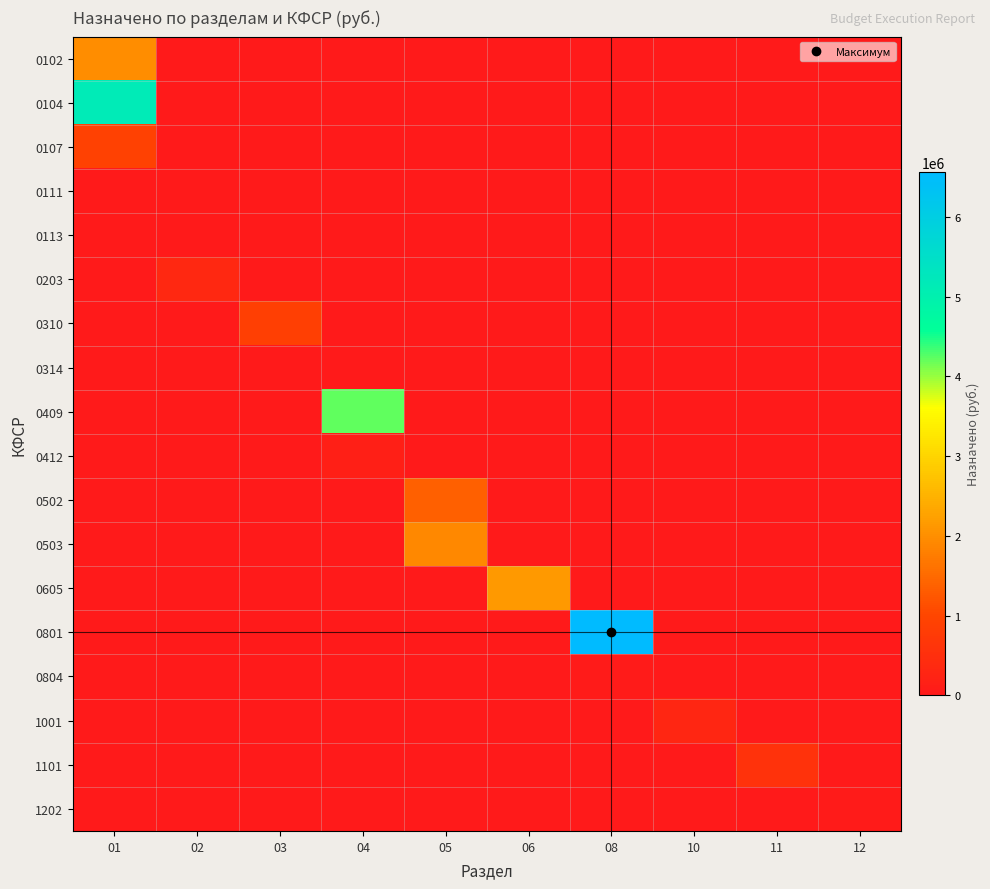

Which series has the widest spread of values?

0801